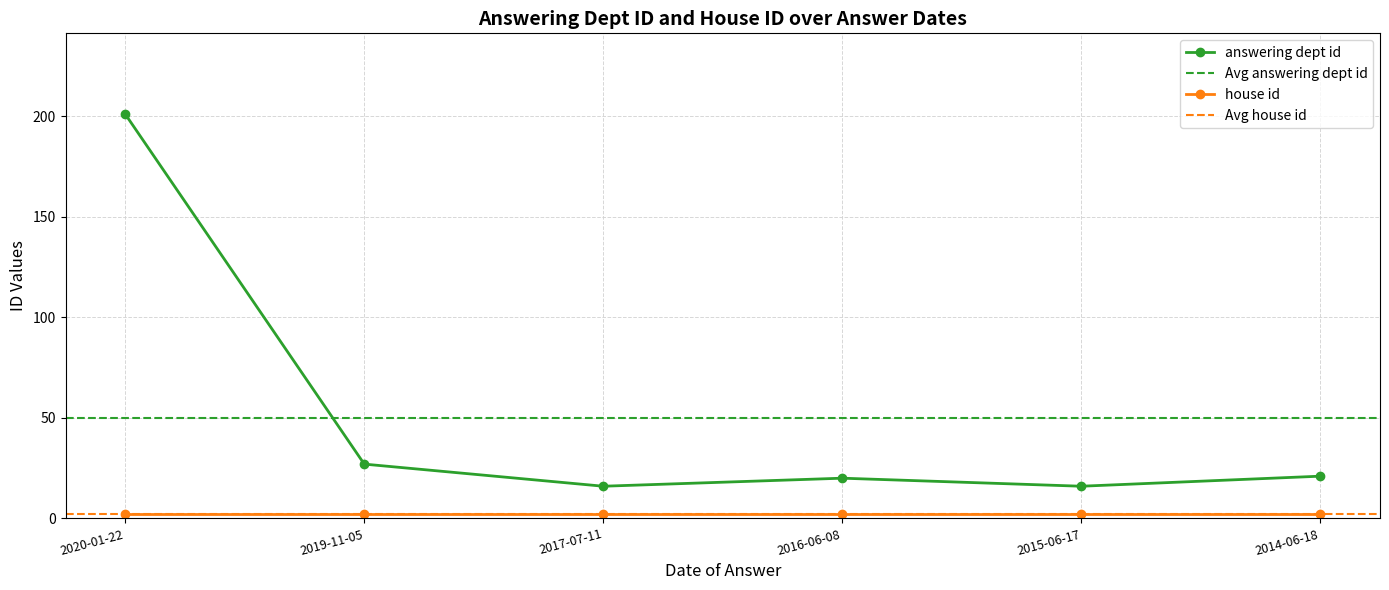

Is it true that the value at 2014-06-18 is 21?

True